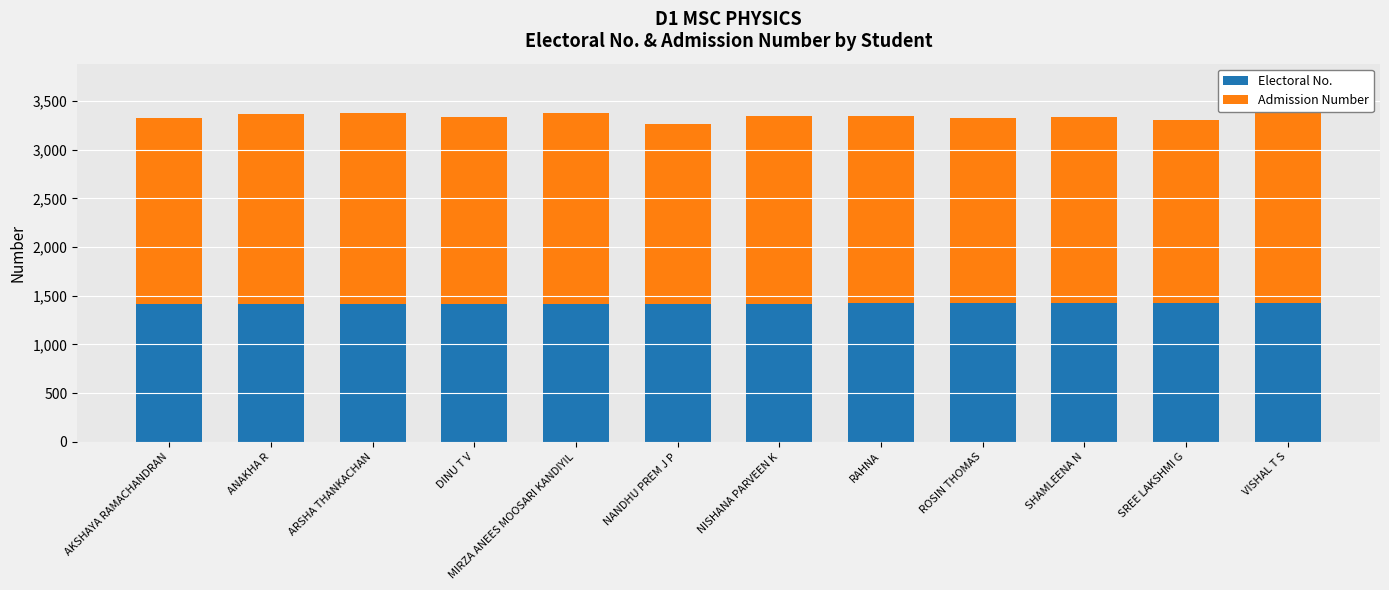

What is the total value across all series at VISHAL T S?

3373